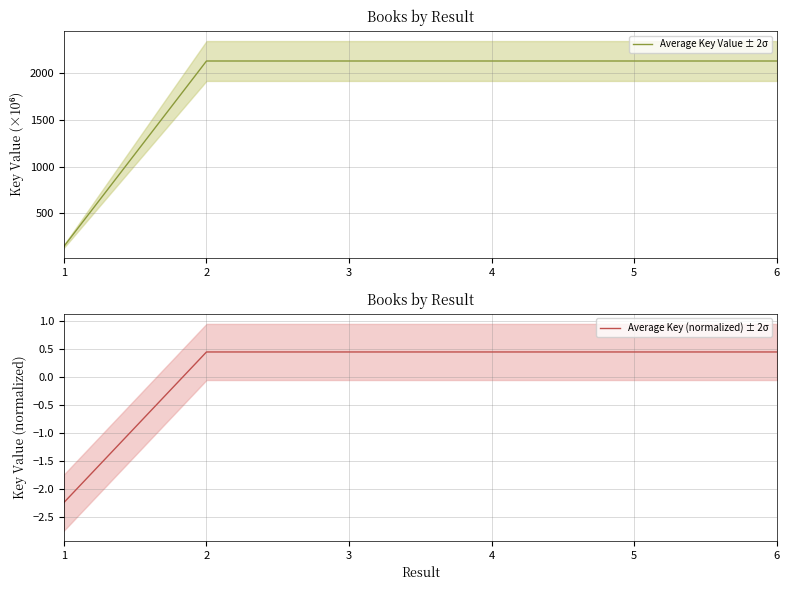

Which series has the widest spread of values?

Average Key Value ± 2σ